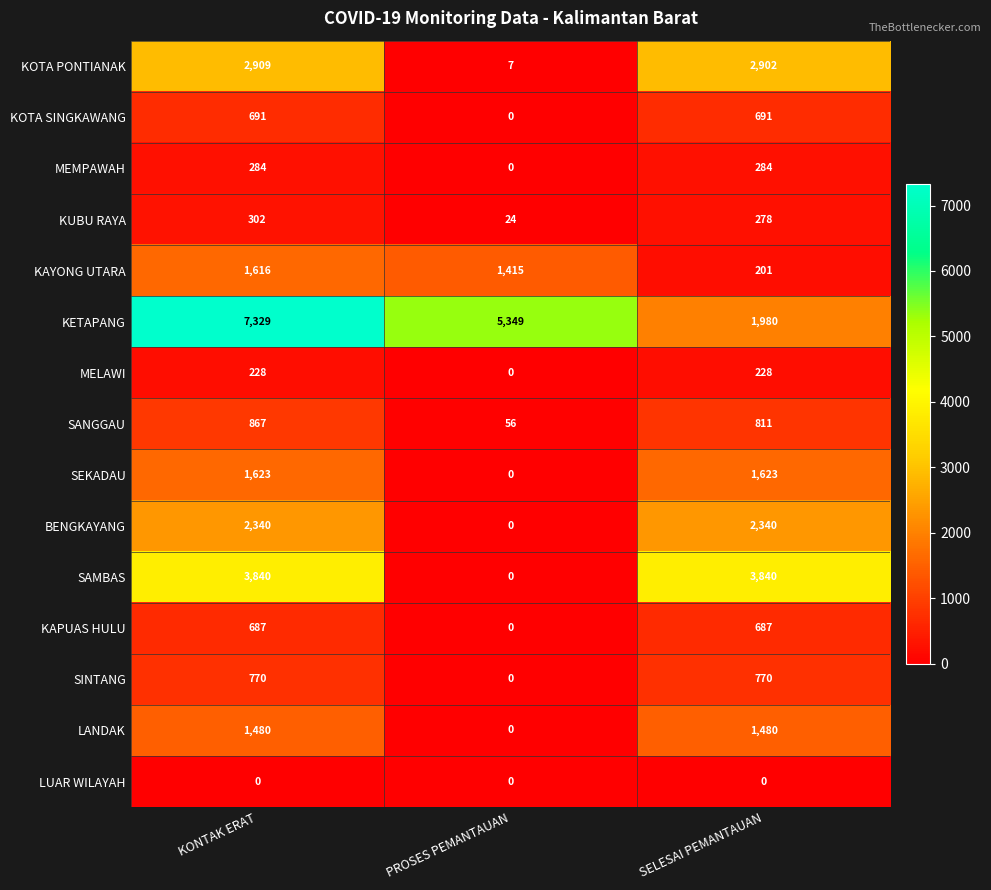

Rank the series by their maximum value, from lowest to highest.

LUAR WILAYAH, MELAWI, MEMPAWAH, KUBU RAYA, KAPUAS HULU, KOTA SINGKAWANG, SINTANG, SANGGAU, LANDAK, KAYONG UTARA, SEKADAU, BENGKAYANG, KOTA PONTIANAK, SAMBAS, KETAPANG